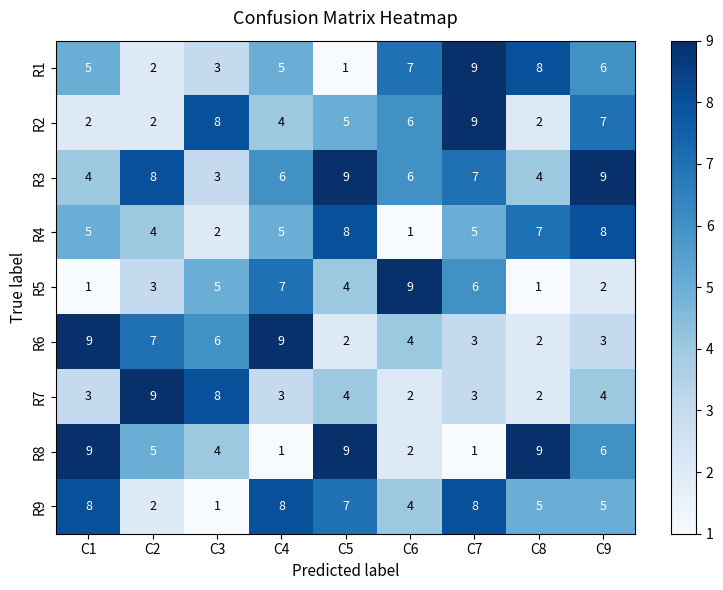

Is it true that R4 equals 2 at C2?

False